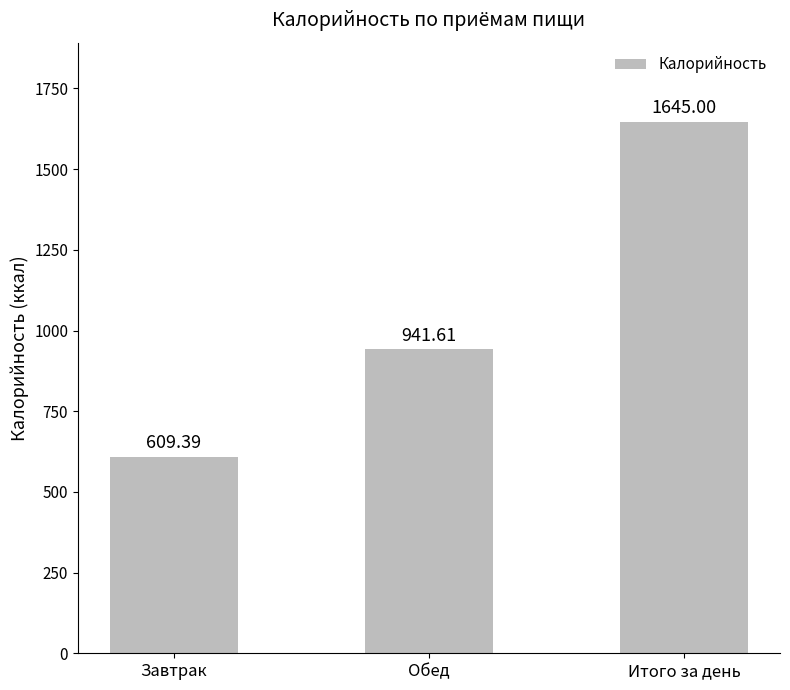

How many data points does each series have?

3